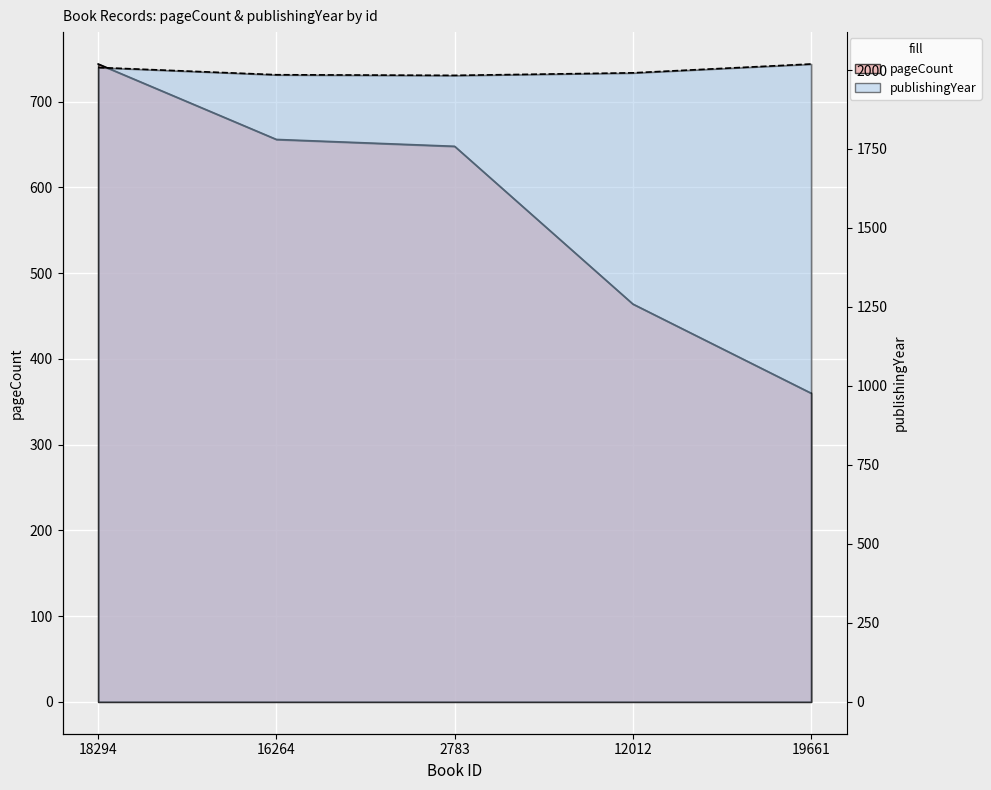

Where does the publishingYear series first go above 1991?

18294